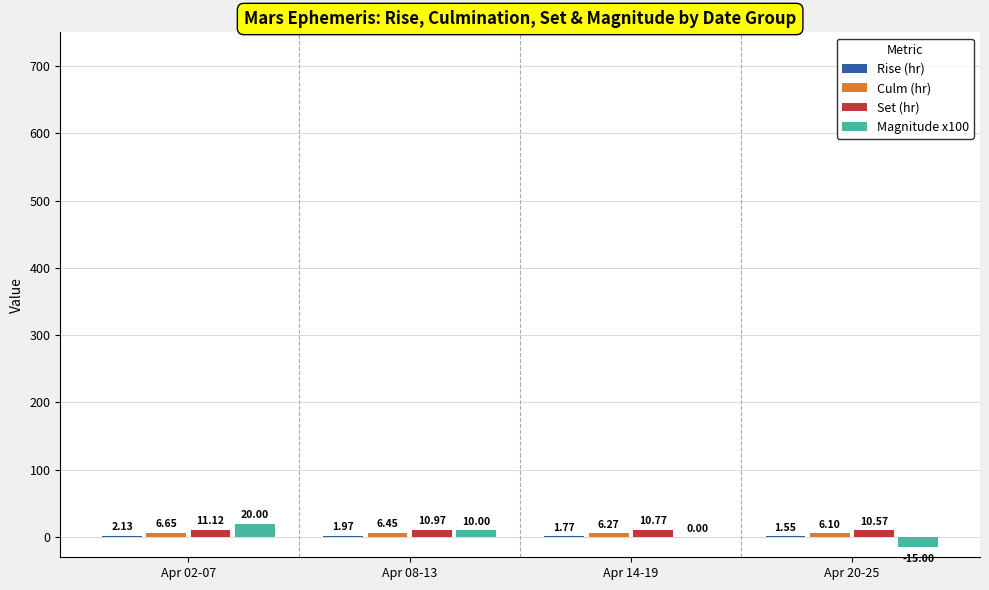

Which series has the largest total across all categories?

Set (hr)